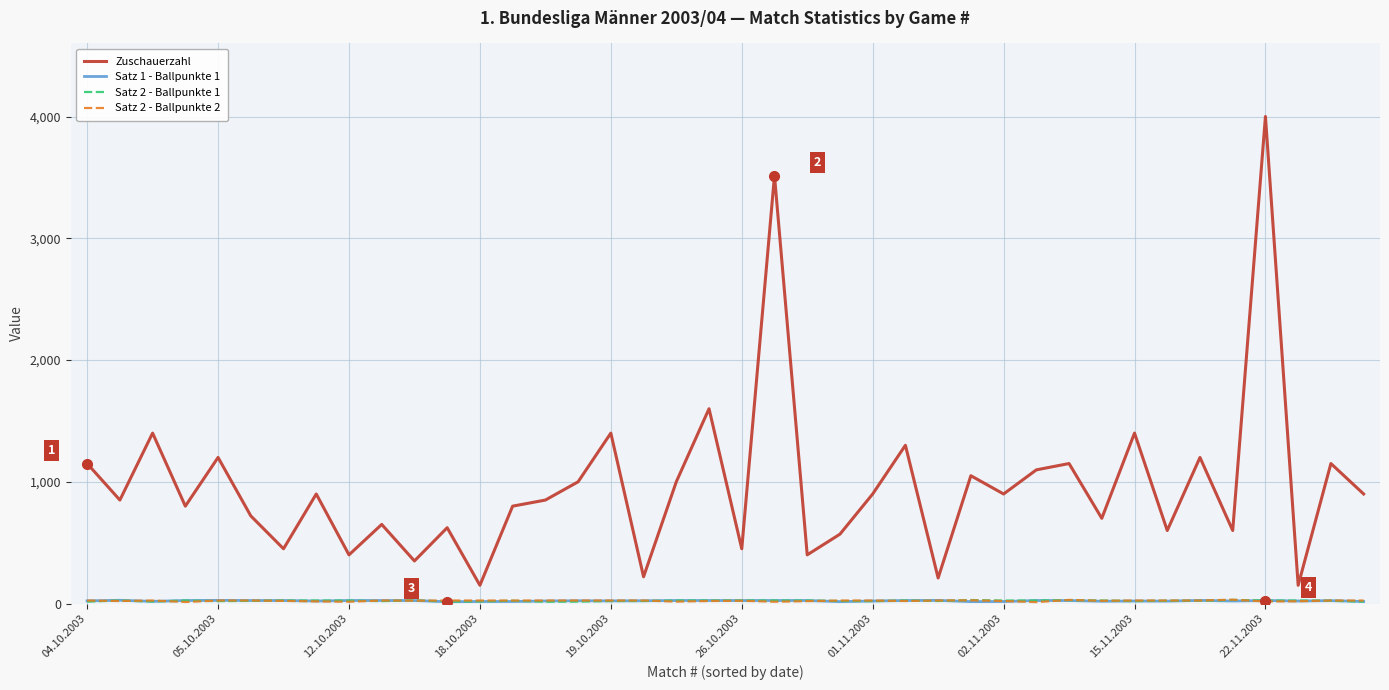

What is the lowest value of the Zuschauerzahl series?

150